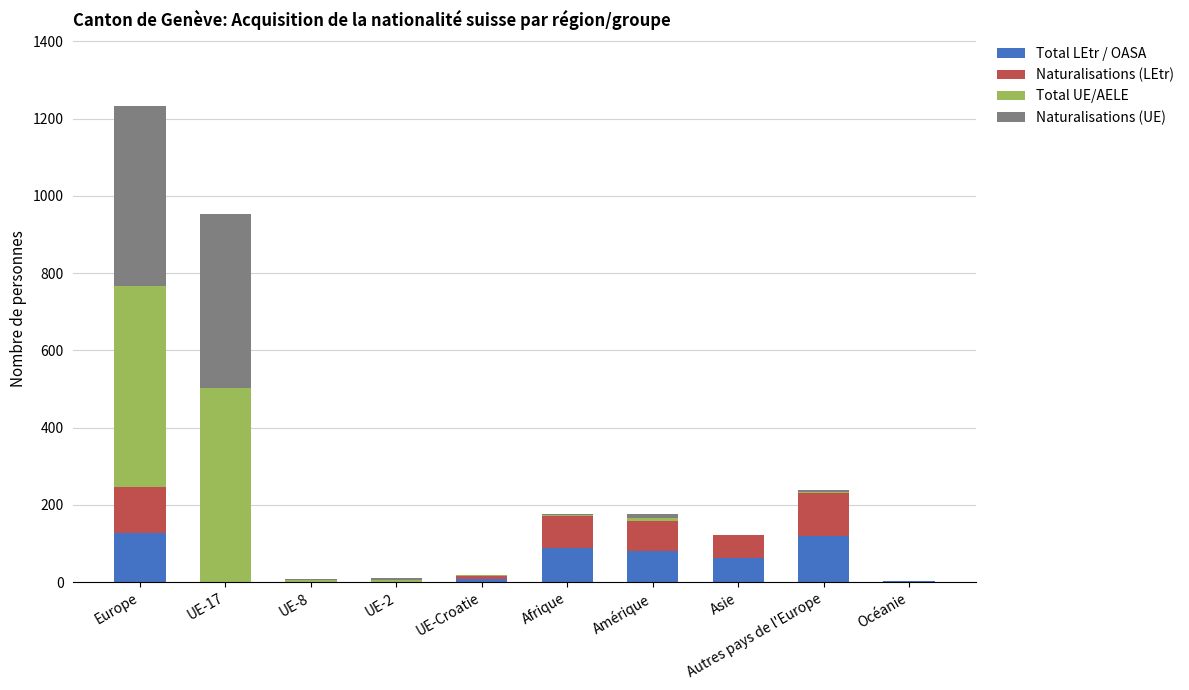

What is the maximum value for Total LEtr / OASA?

126